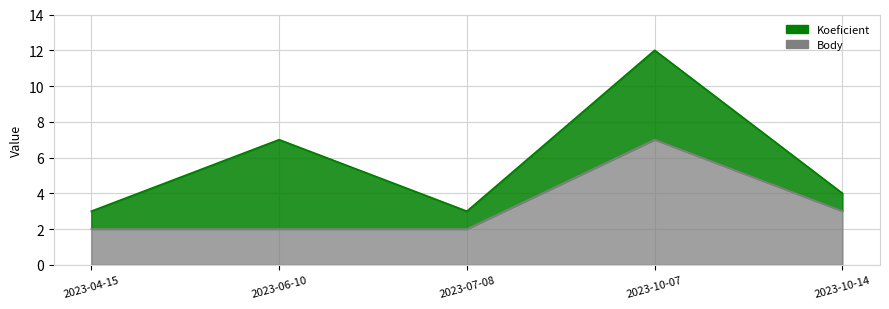

What is the sum of the Koeficient values at 2023-10-07 and 2023-07-08?

15